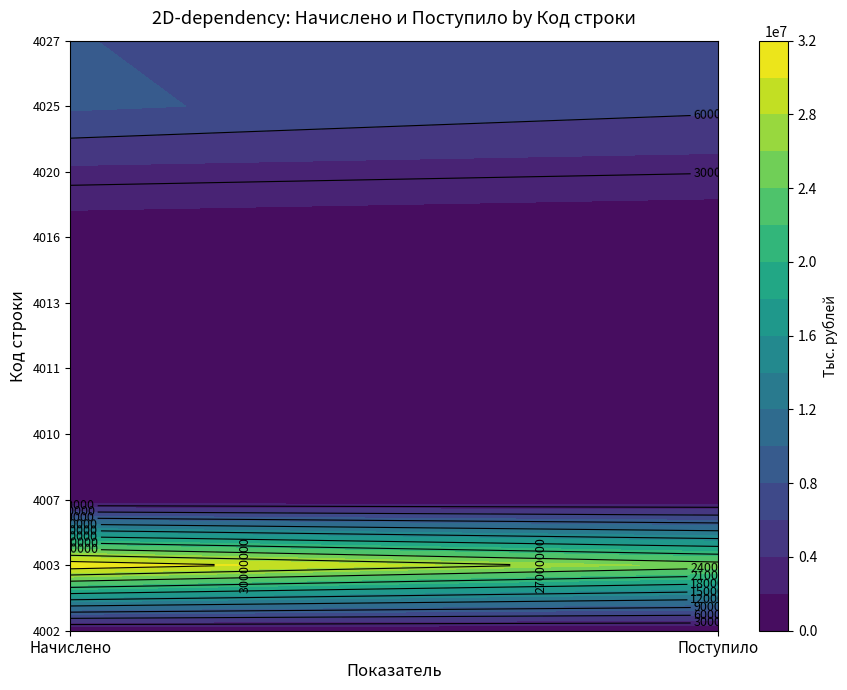

How many data points in 4010 are less than 21048?

1